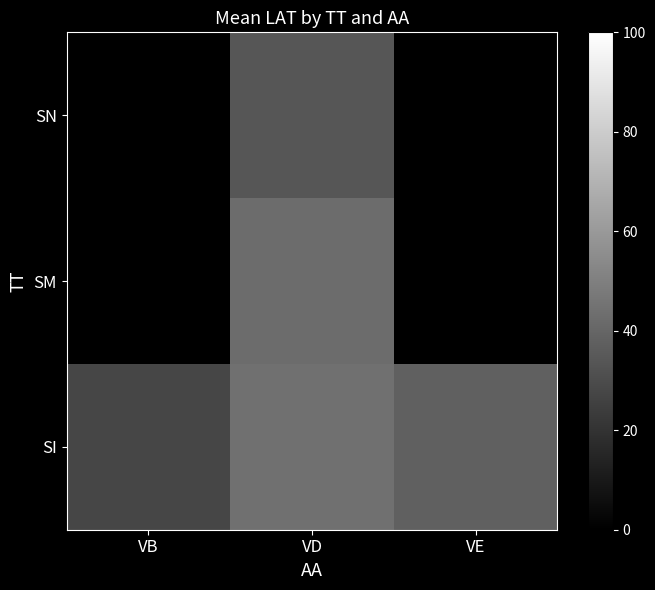

Which has a higher value, VE or VD?

VD